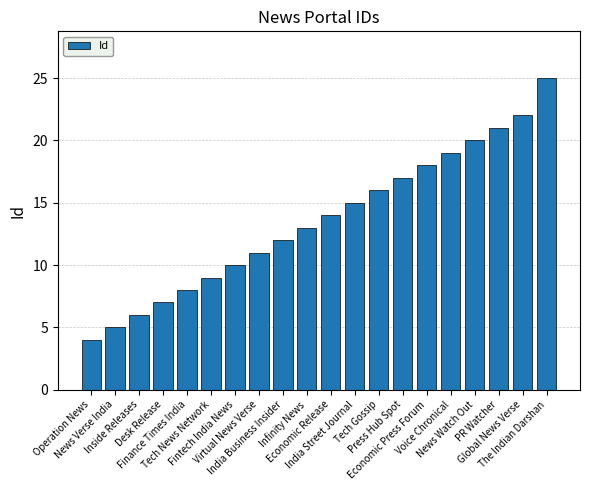

What is the smallest value displayed?

4